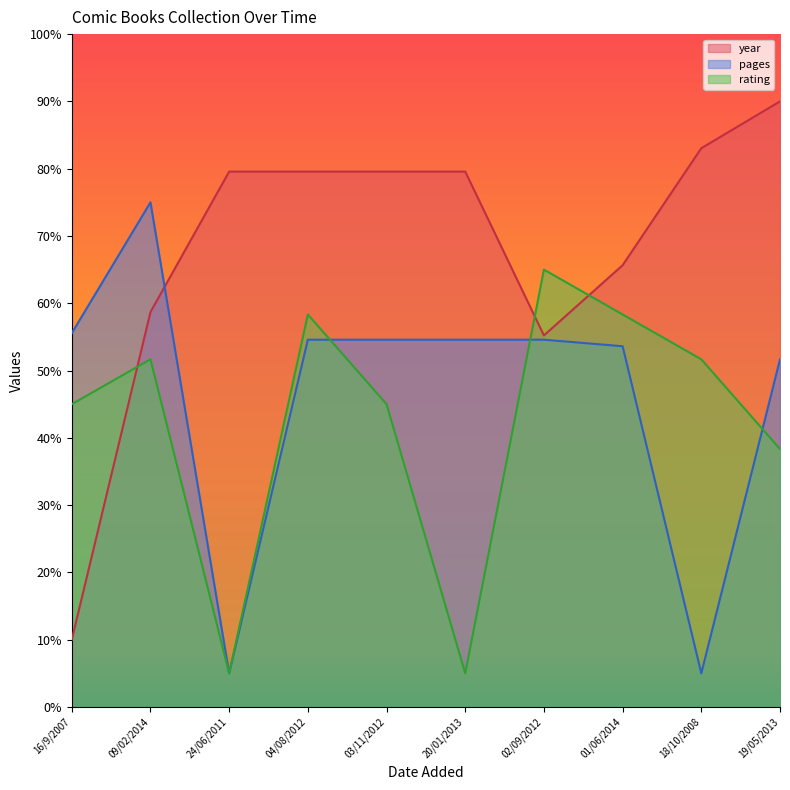

At which category is the sum across all series the highest?

04/08/2012